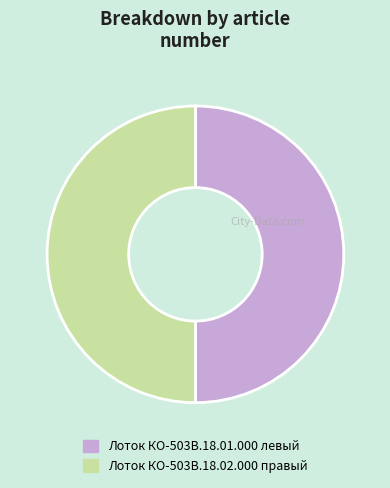

True or false: Лоток КО-503В.18.01.000 левый accounts for 57% of the total.

False